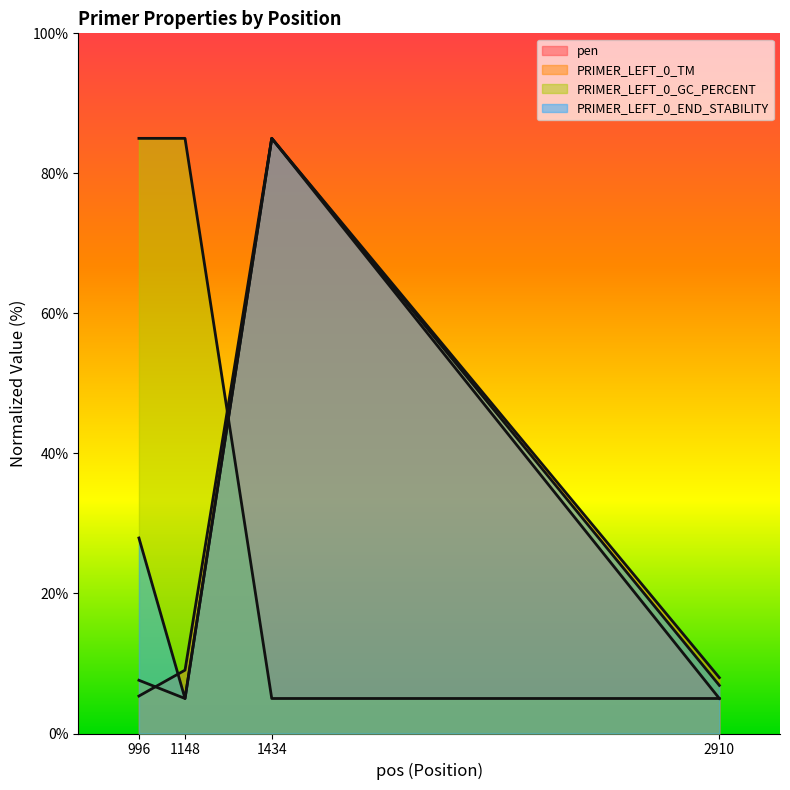

Where does the PRIMER_LEFT_0_TM series first go above 7?

996